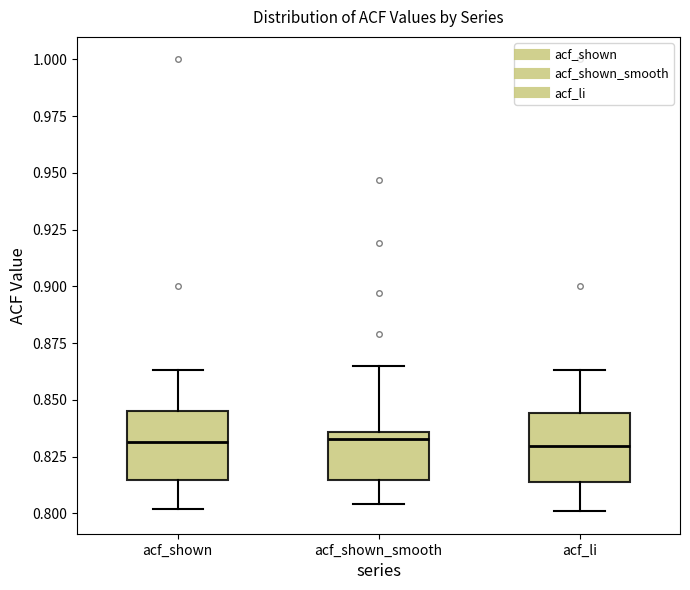

Reading left to right, read every box against the y-axis: the position of its median line, the range the box covers, and the ends of its whiskers. The values are not printed on the chart, so give them approximately, as read against the axis.

acf_shown: median 0.830, box 0.815 to 0.845, whiskers 0.800 to 0.865
acf_shown_smooth: median 0.835 (just below the box's upper edge), box 0.815 to 0.835, whiskers 0.805 to 0.865
acf_li: median 0.830, box 0.815 to 0.845, whiskers 0.800 to 0.865